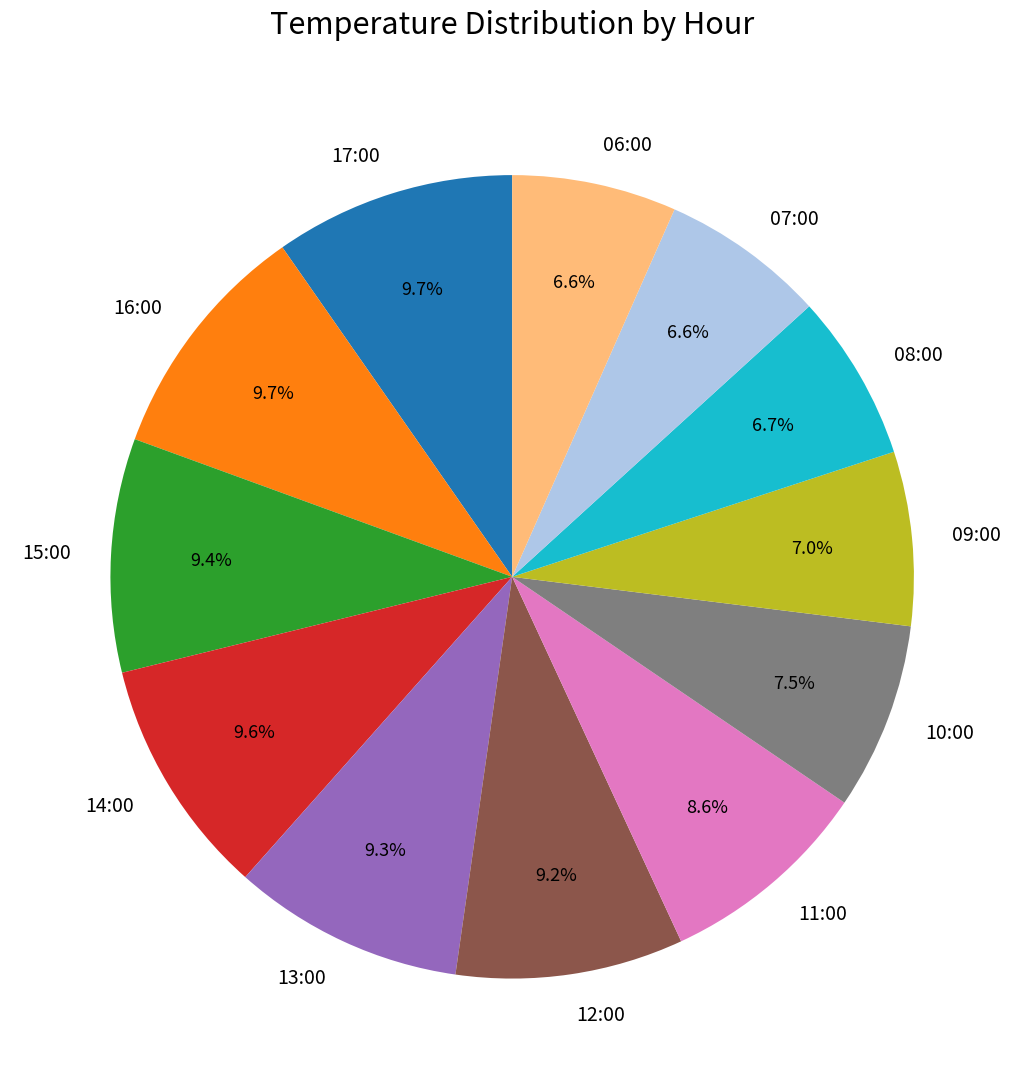

True or false: 16:00 accounts for 10% of the total.

True